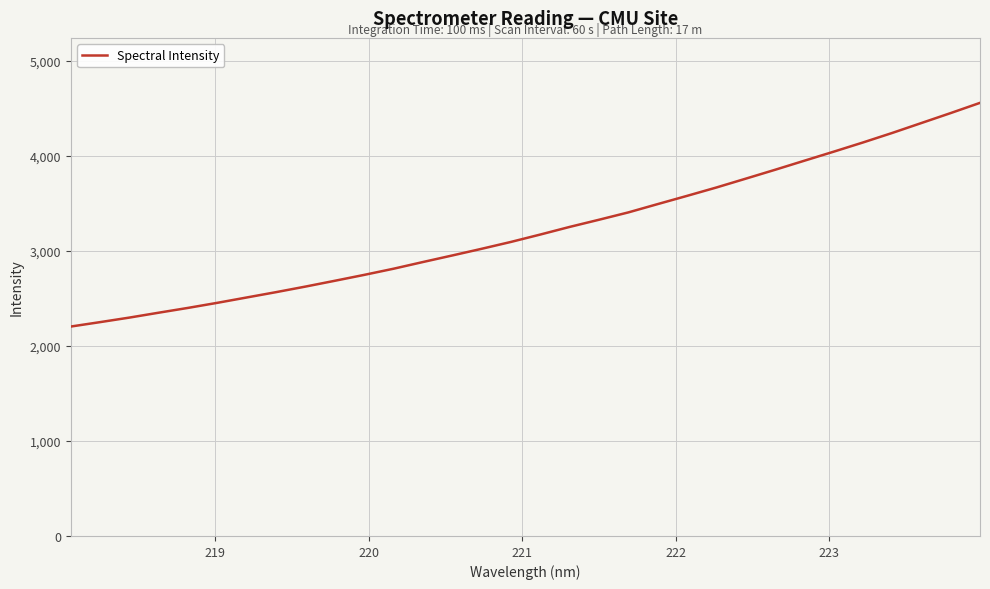

What is the difference between the maximum and minimum values?

2355.4